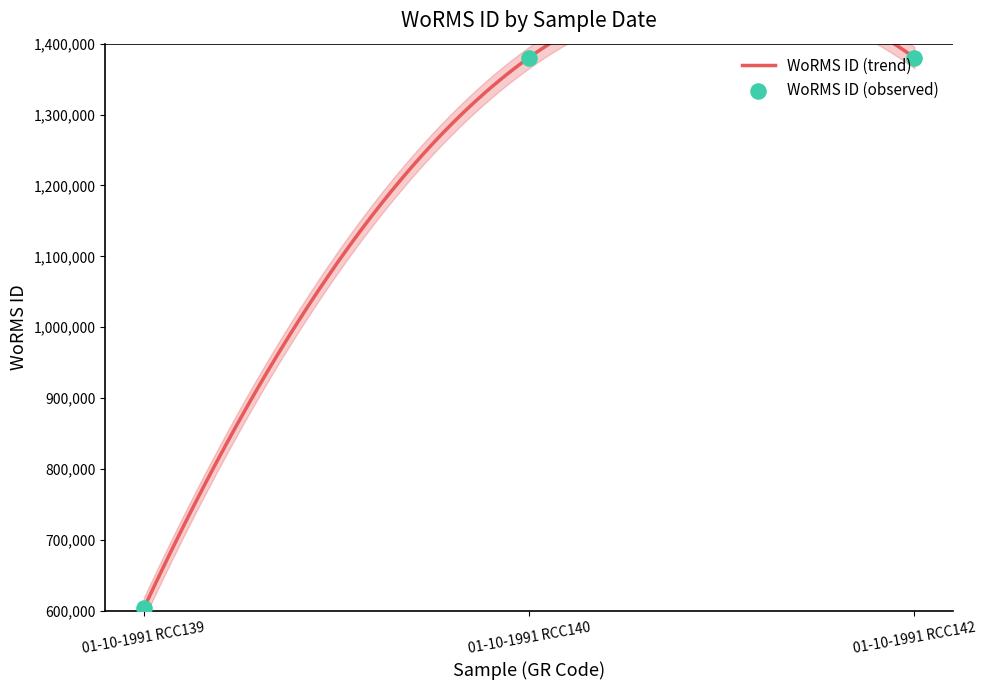

What is the change in value from 01-10-1991 RCC139 to 01-10-1991 RCC142?

+776973